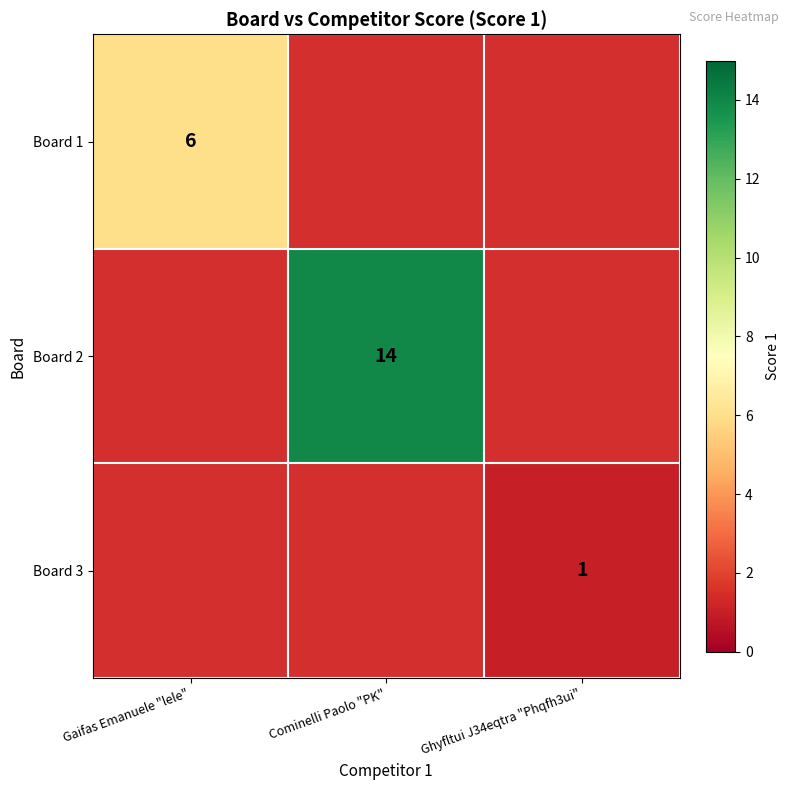

What is the greatest value displayed?

14.0